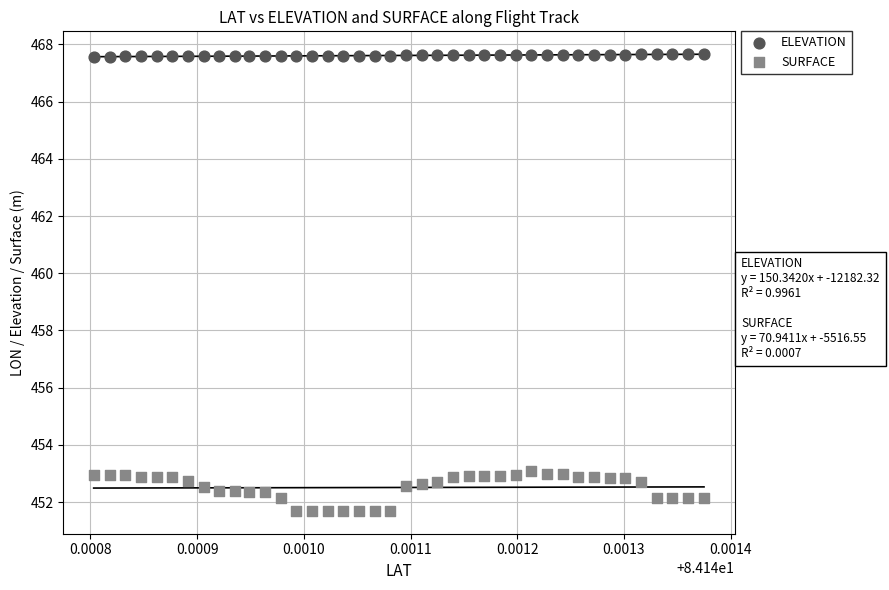

Across all data points, what is the range of Y values (max minus min)?

16.0